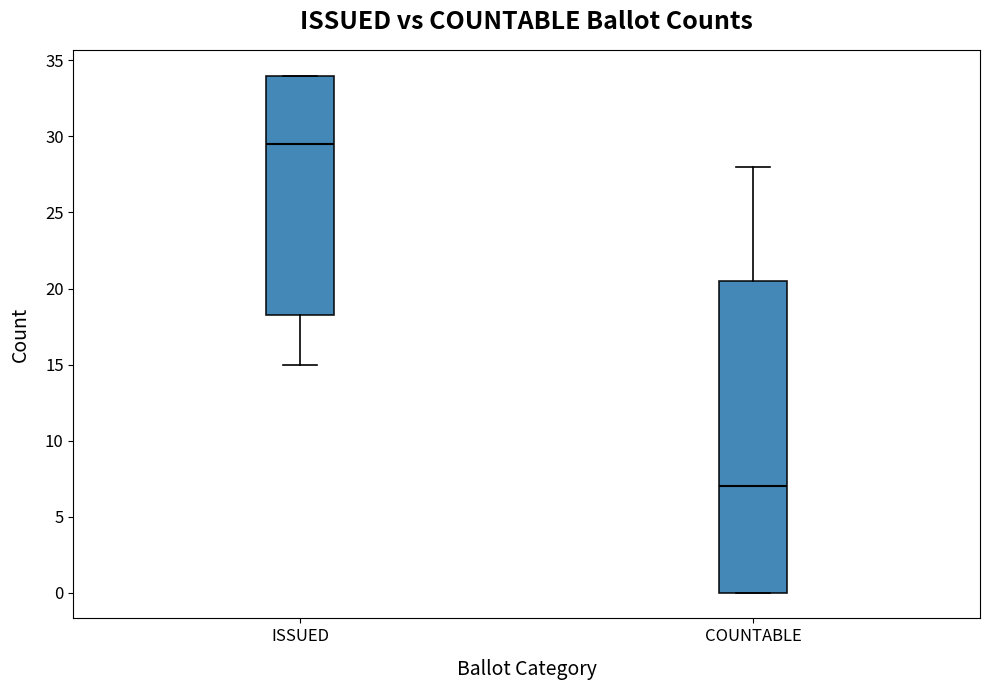

Reading left to right, transcribe this box plot: for each box, give where its median line is, the range the box spans, and where its two whiskers end, as read against the y-axis. The values are not printed on the chart, so give them approximately, as read against the axis.

ISSUED: median 29.5, box 18.5 to 34.0, whiskers 15.0 to 34.0
COUNTABLE: median 7.0, box 0.0 to 20.5, whiskers 0.0 to 28.0